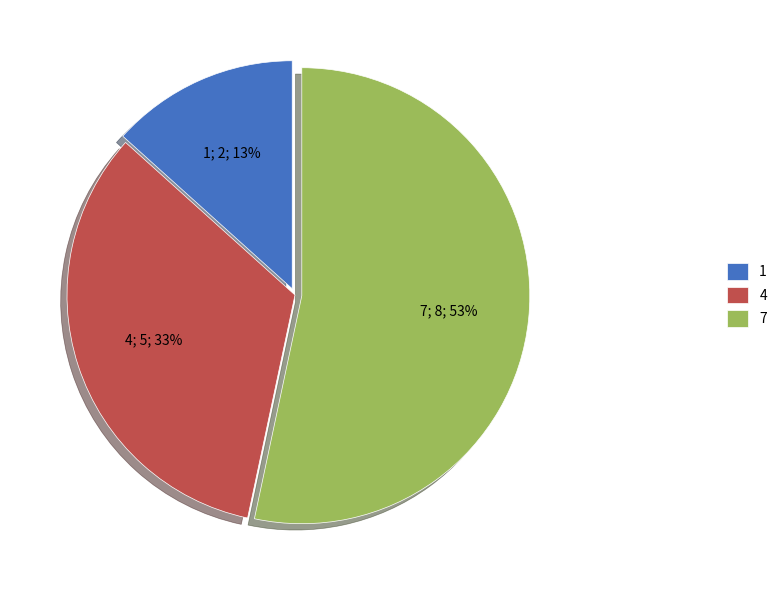

How many segments does this pie chart have?

3